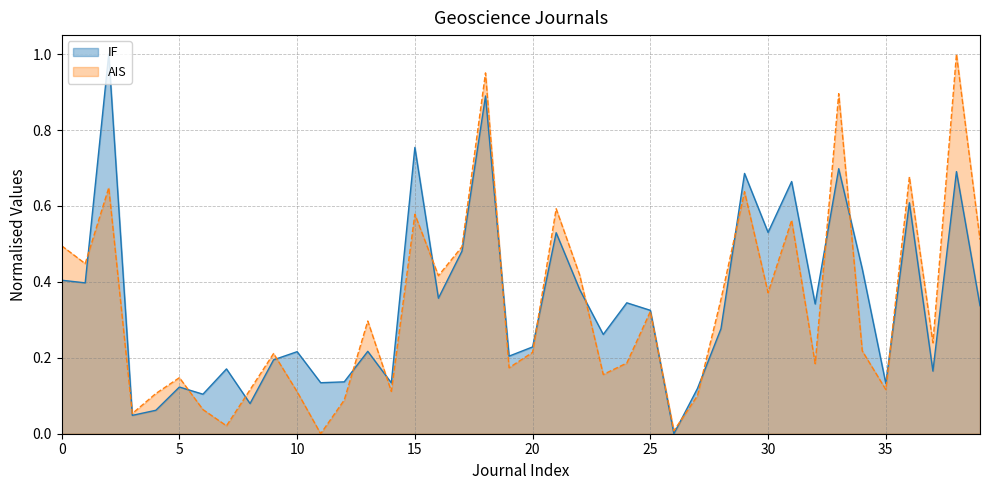

Read the IF value at AGRICULTURAL AND FOREST METEOROLOGY.

0.7